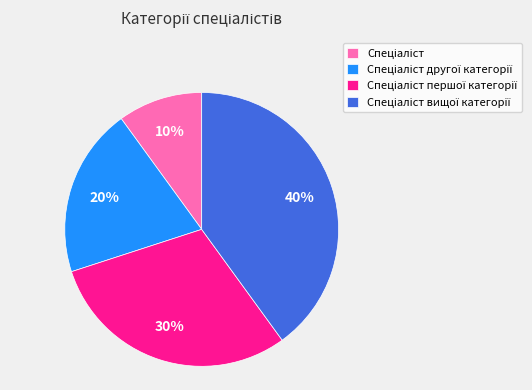

Is there a majority slice in this chart?

No